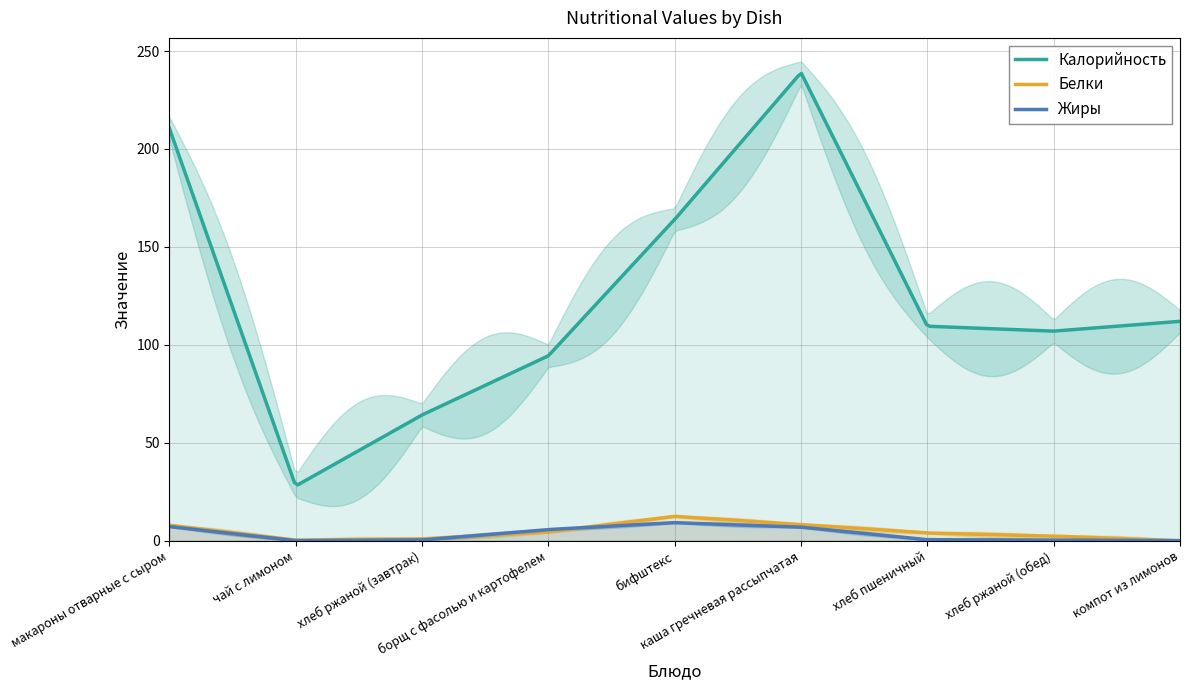

Is it true that Белки equals 6.1 at борщ с фасолью и картофелем?

False